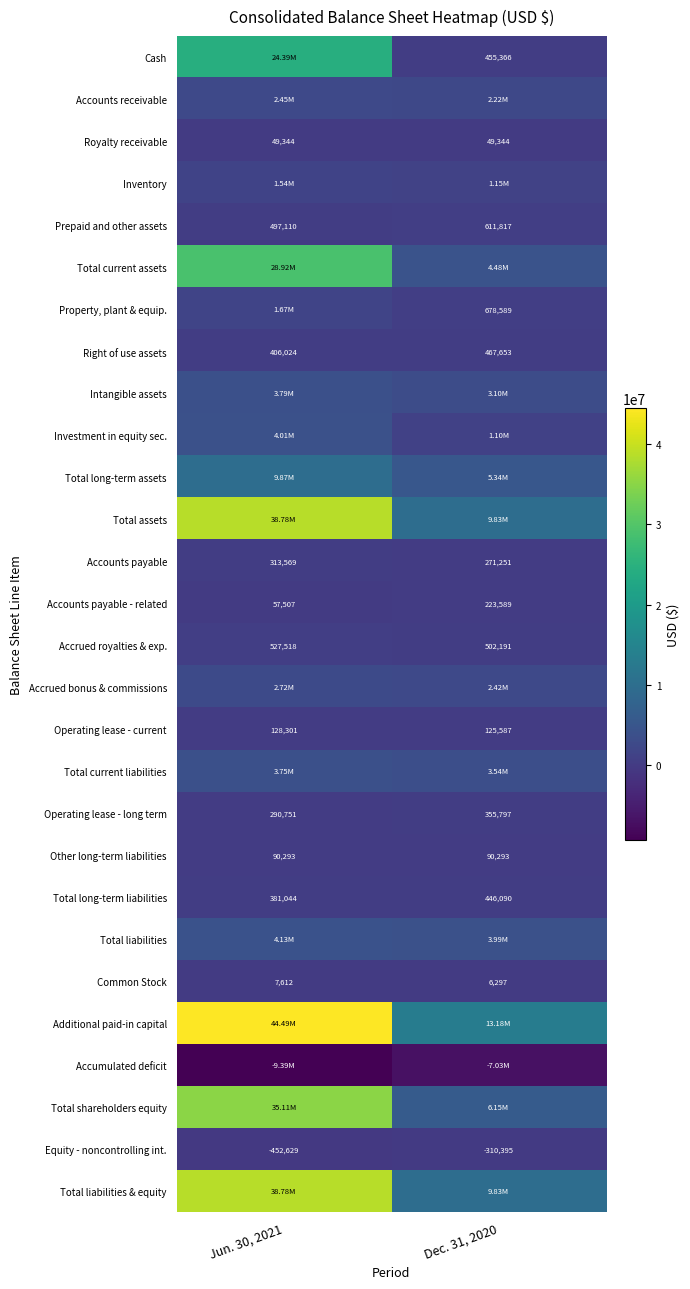

True or false: Other long-term liabilities has a value of 130031 at Dec. 31, 2020.

False